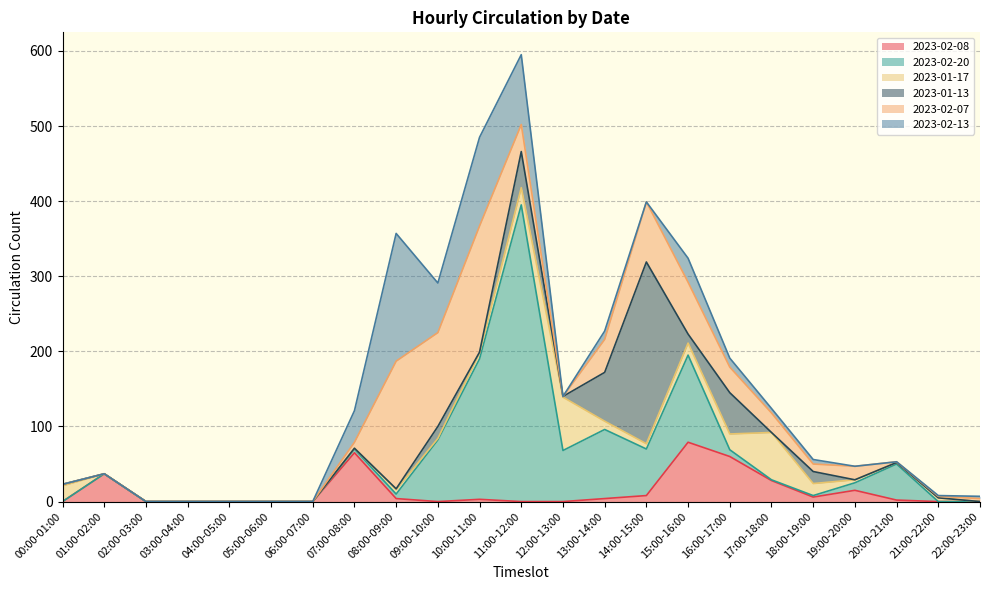

What is the difference between the highest and lowest values at 12:00-13:00?

71